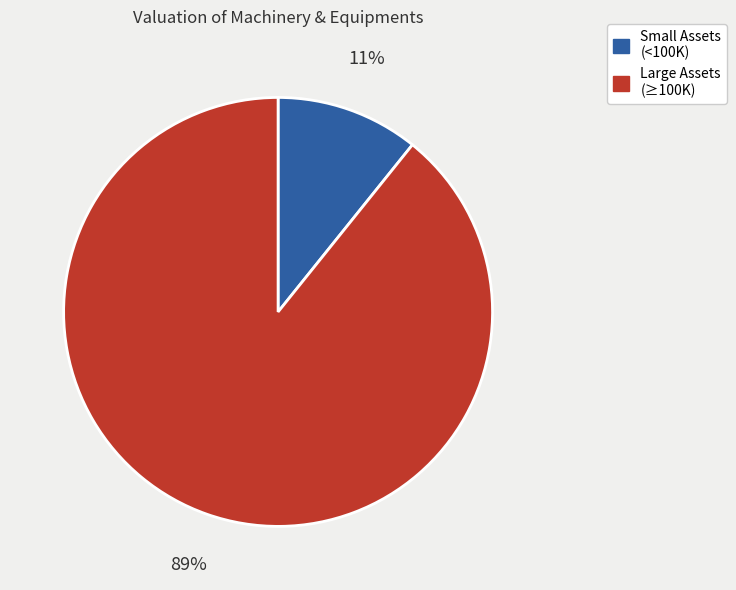

Does any single category account for the majority?

Yes